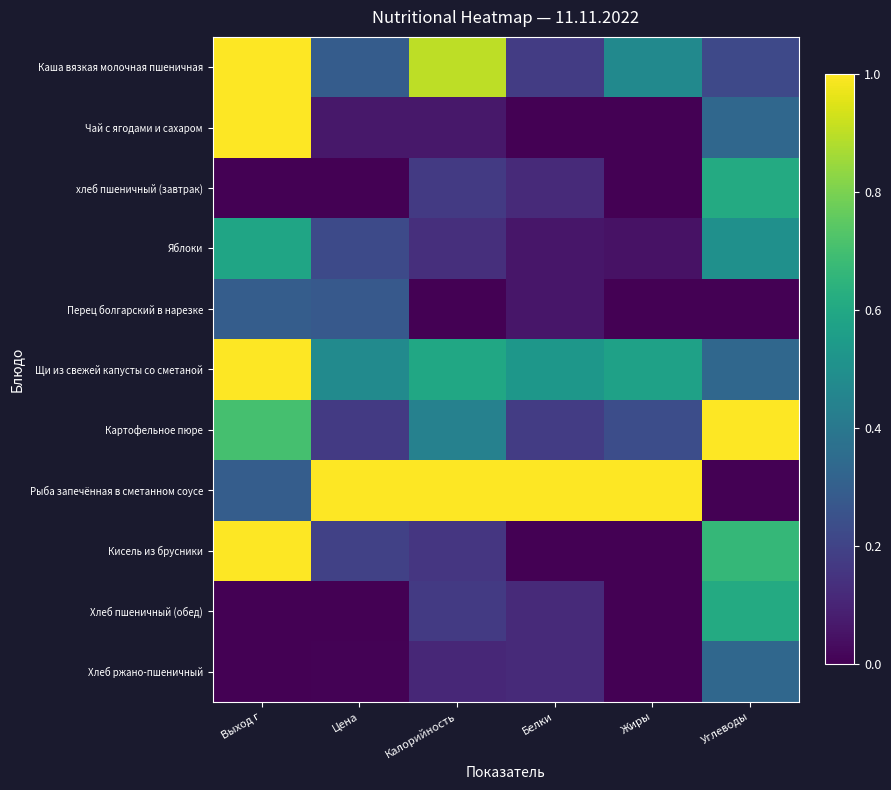

Reading right to left, transcribe all the data shown in this chart.

Каша вязкая молочная пшеничная: Углеводы=0.2	Жиры=0.5	Белки=0.2	Калорийность=0.9	Цена=0.3	Выход г=1.0
Чай с ягодами и сахаром: Углеводы=0.3	Жиры=0.0	Белки=0.0	Калорийность=0.1	Цена=0.1	Выход г=1.0
хлеб пшеничный (завтрак): Углеводы=0.6	Жиры=0.0	Белки=0.1	Калорийность=0.2	Цена=0.0	Выход г=0.0
Яблоки: Углеводы=0.5	Жиры=0.0	Белки=0.1	Калорийность=0.1	Цена=0.2	Выход г=0.6
Перец болгарский в нарезке: Углеводы=0.0	Жиры=0.0	Белки=0.1	Калорийность=0.0	Цена=0.3	Выход г=0.3
Щи из свежей капусты со сметаной: Углеводы=0.3	Жиры=0.6	Белки=0.5	Калорийность=0.6	Цена=0.5	Выход г=1.0
Картофельное пюре: Углеводы=1.0	Жиры=0.2	Белки=0.2	Калорийность=0.4	Цена=0.2	Выход г=0.7
Рыба запечённая в сметанном соусе: Углеводы=0.0	Жиры=1.0	Белки=1.0	Калорийность=1.0	Цена=1.0	Выход г=0.3
Кисель из брусники: Углеводы=0.7	Жиры=0.0	Белки=0.0	Калорийность=0.2	Цена=0.2	Выход г=1.0
Хлеб пшеничный (обед): Углеводы=0.6	Жиры=0.0	Белки=0.1	Калорийность=0.2	Цена=0.0	Выход г=0.0
Хлеб ржано-пшеничный: Углеводы=0.3	Жиры=0.0	Белки=0.1	Калорийность=0.1	Цена=0.0	Выход г=0.0